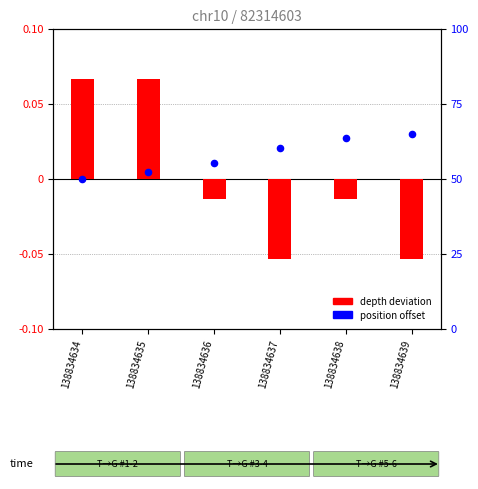

Which series has the widest spread of Y values?

depth deviation